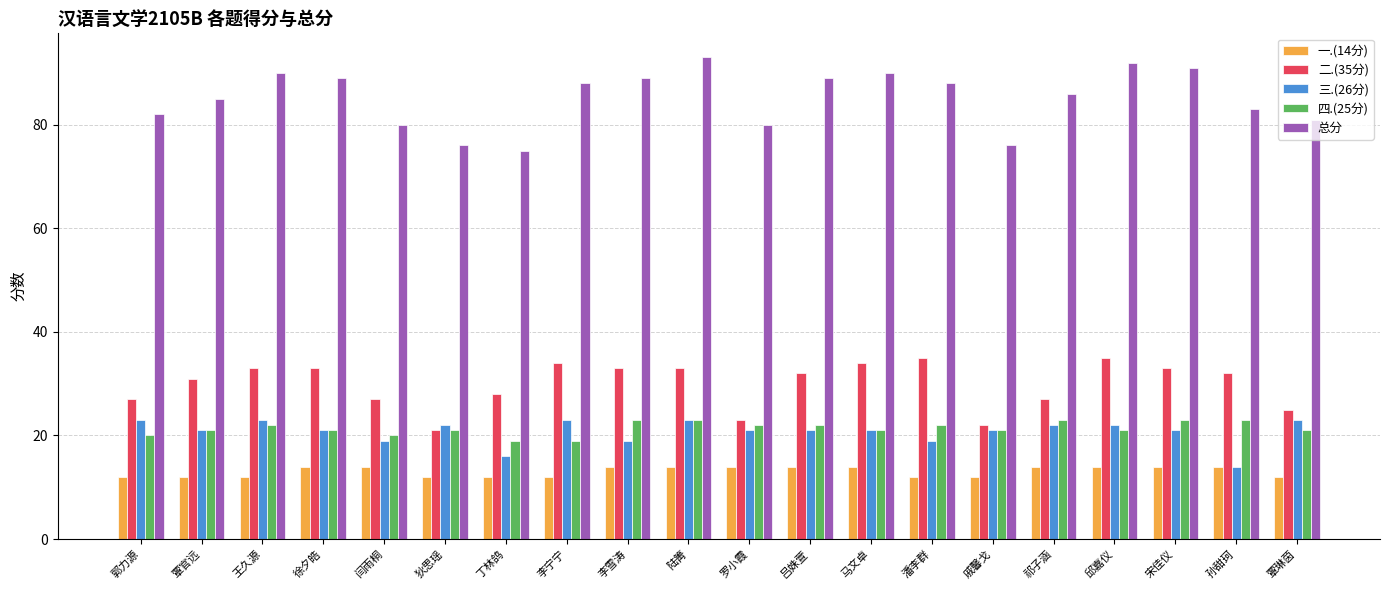

What is the greatest value displayed?

93